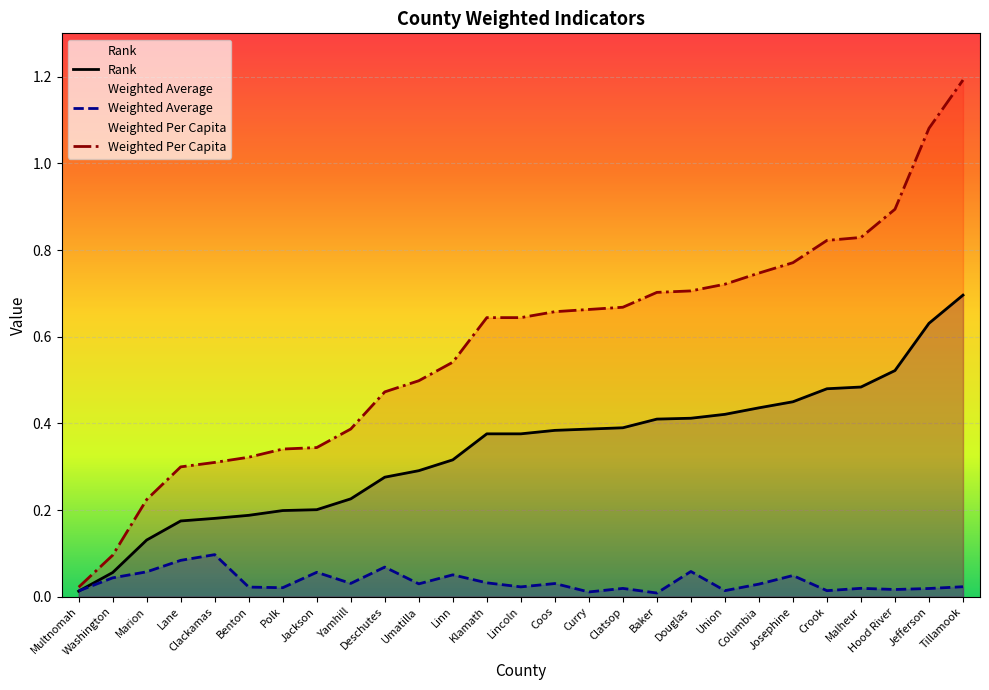

What is the value of the Weighted Per Capita point at the 22nd from the left?

0.8